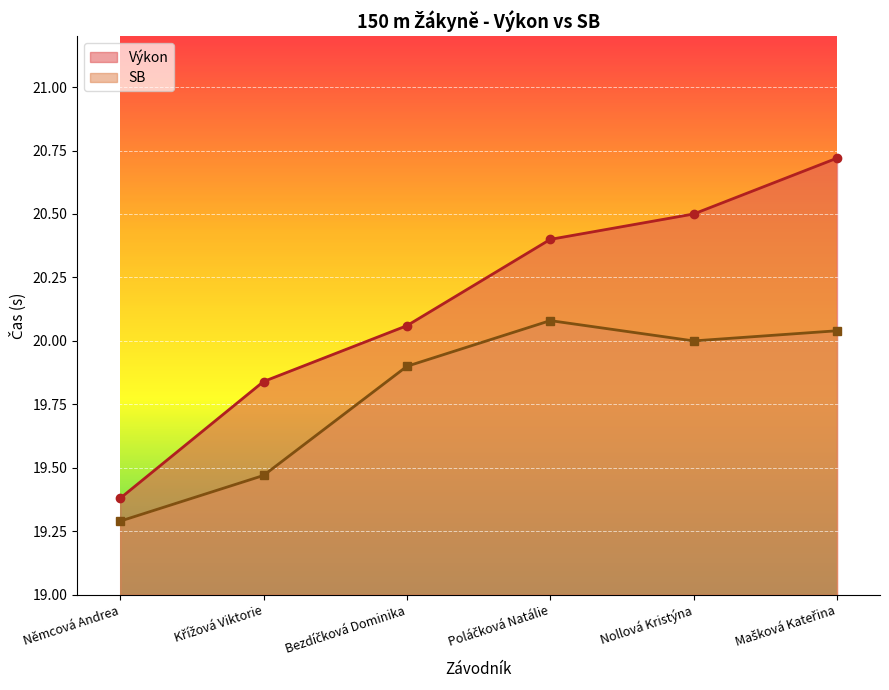

What is the sum of all Výkon values?

120.9